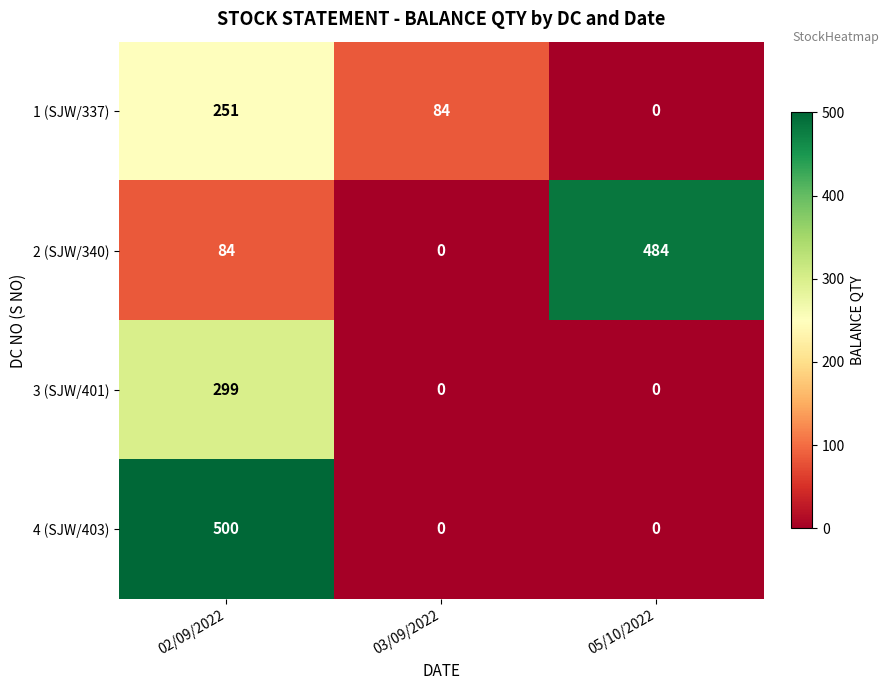

Reading left to right, extract all data points from this chart.

1 (SJW/337): 251	84	0
2 (SJW/340): 84	0	484
3 (SJW/401): 299	0	0
4 (SJW/403): 500	0	0